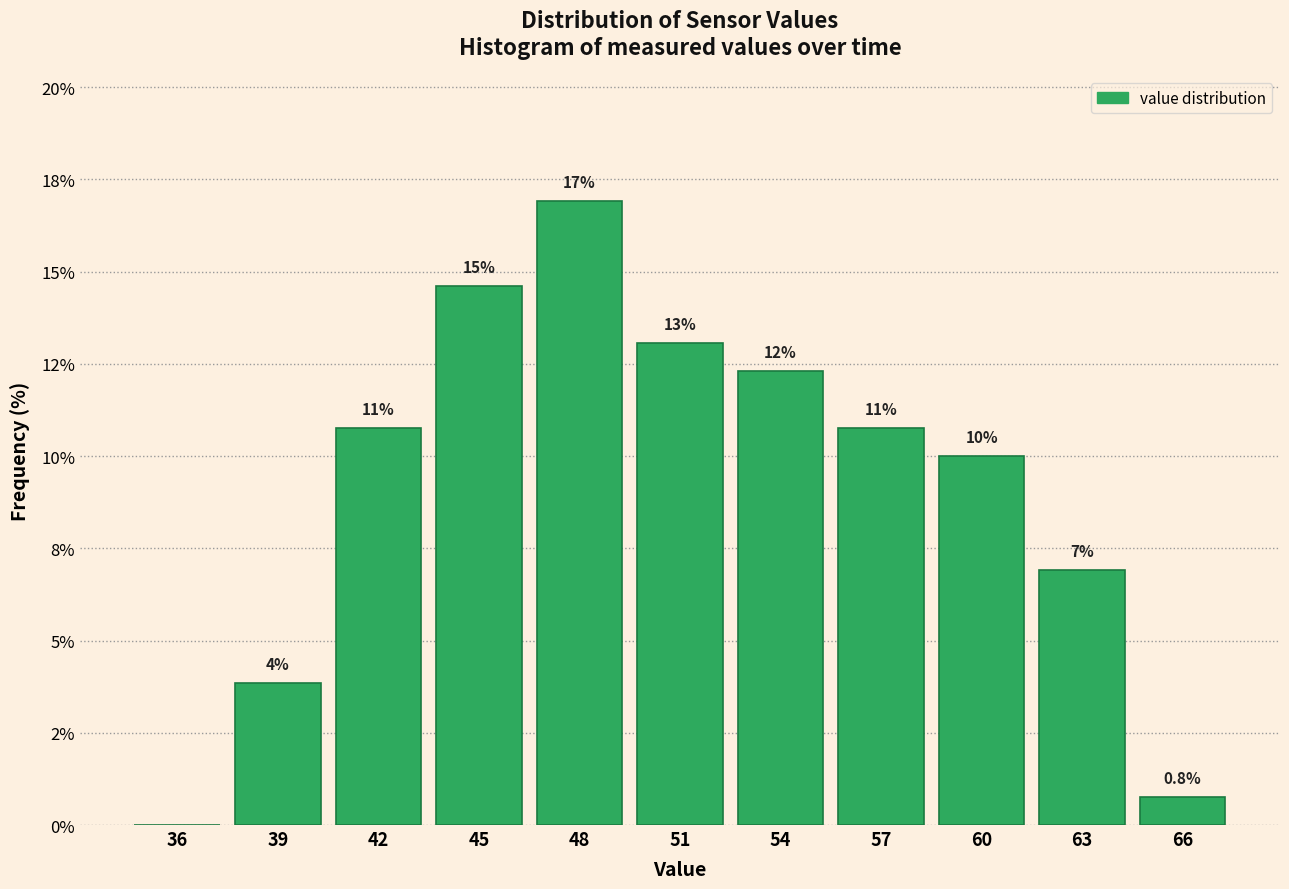

Are the bars horizontal?

No